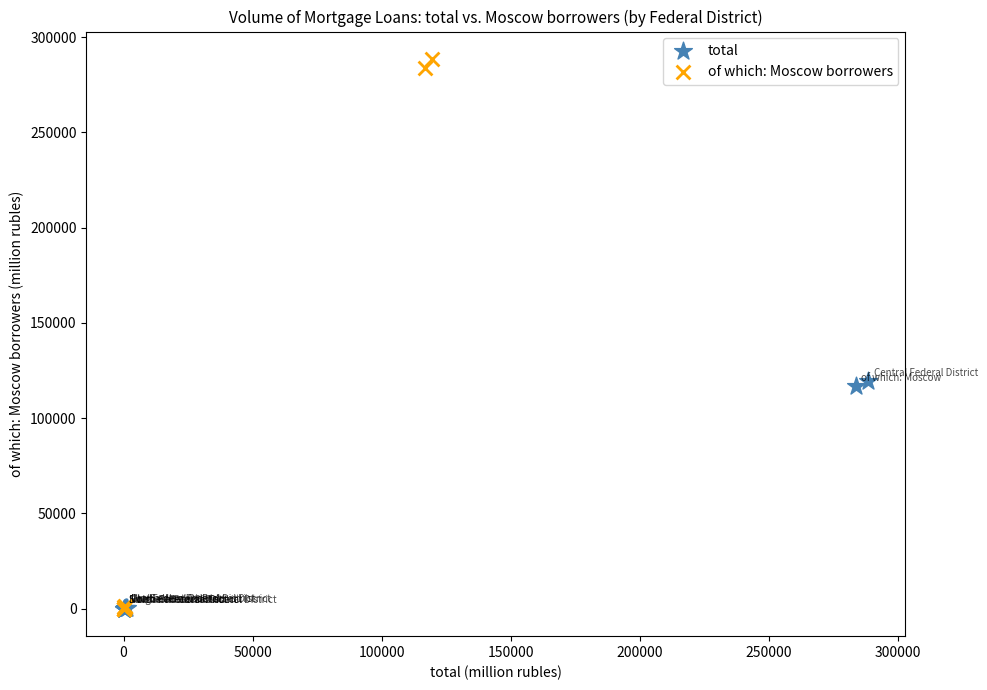

Which series contains the highest Y value?

of which: Moscow borrowers